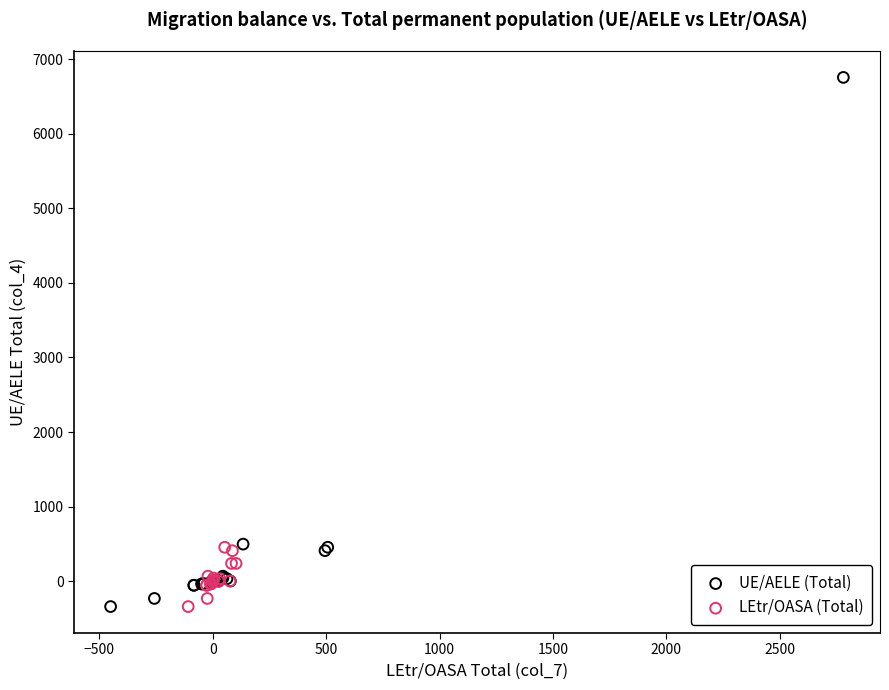

Which series has the widest spread of Y values?

UE/AELE (Total)